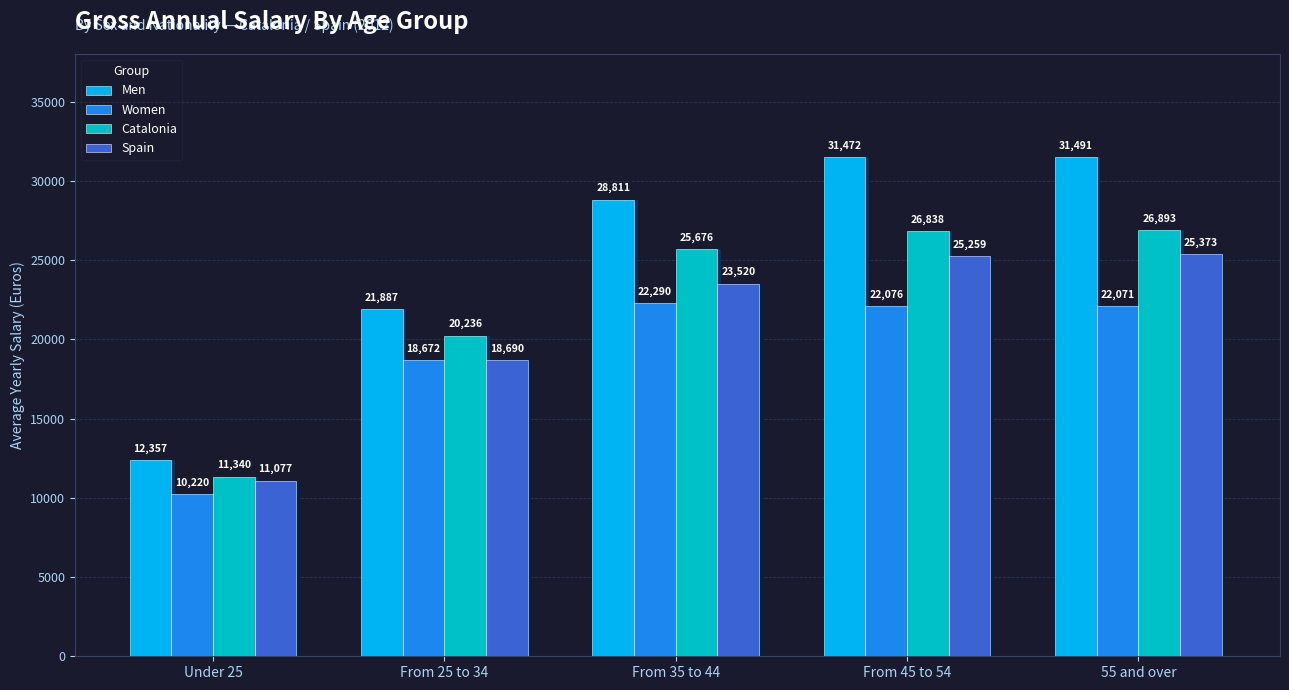

What is the approximate value of Spain at From 35 to 44?

23519.8